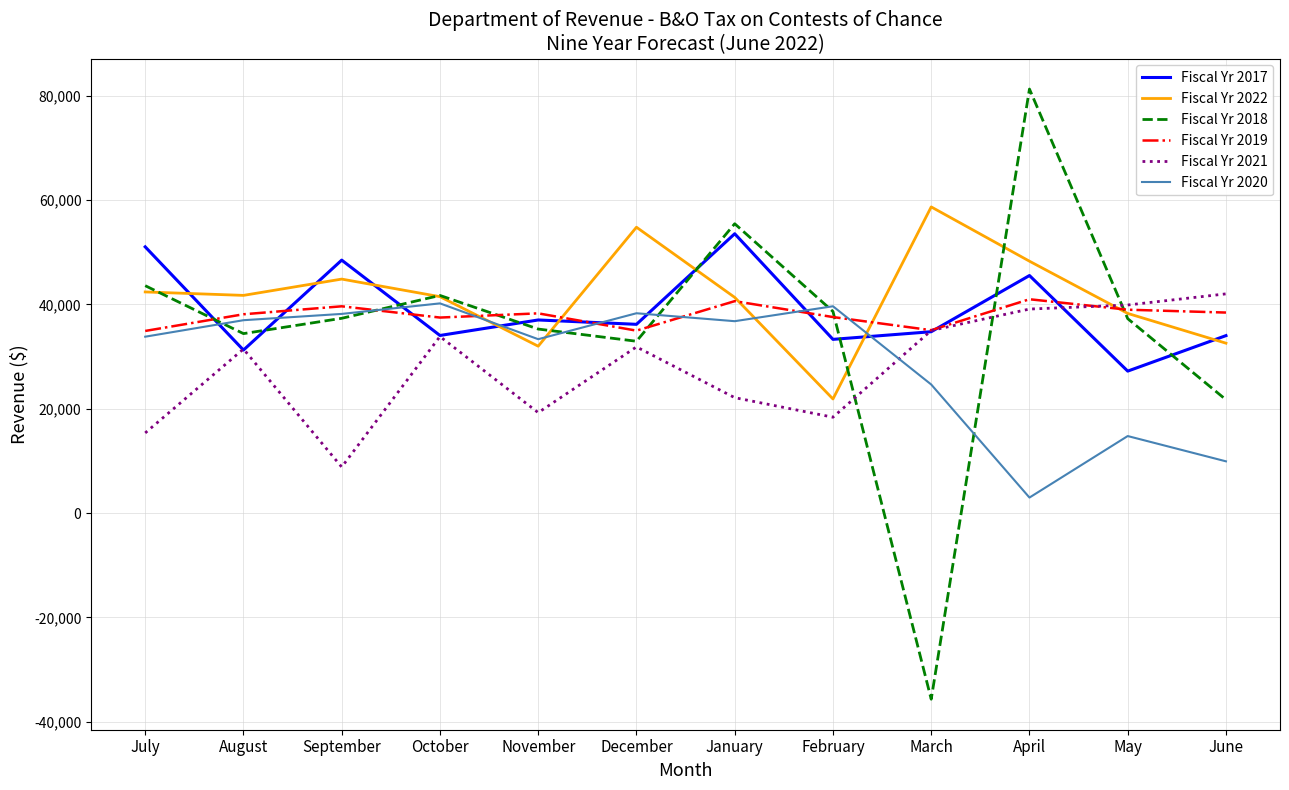

What is the difference between the highest and lowest values at July?

35661